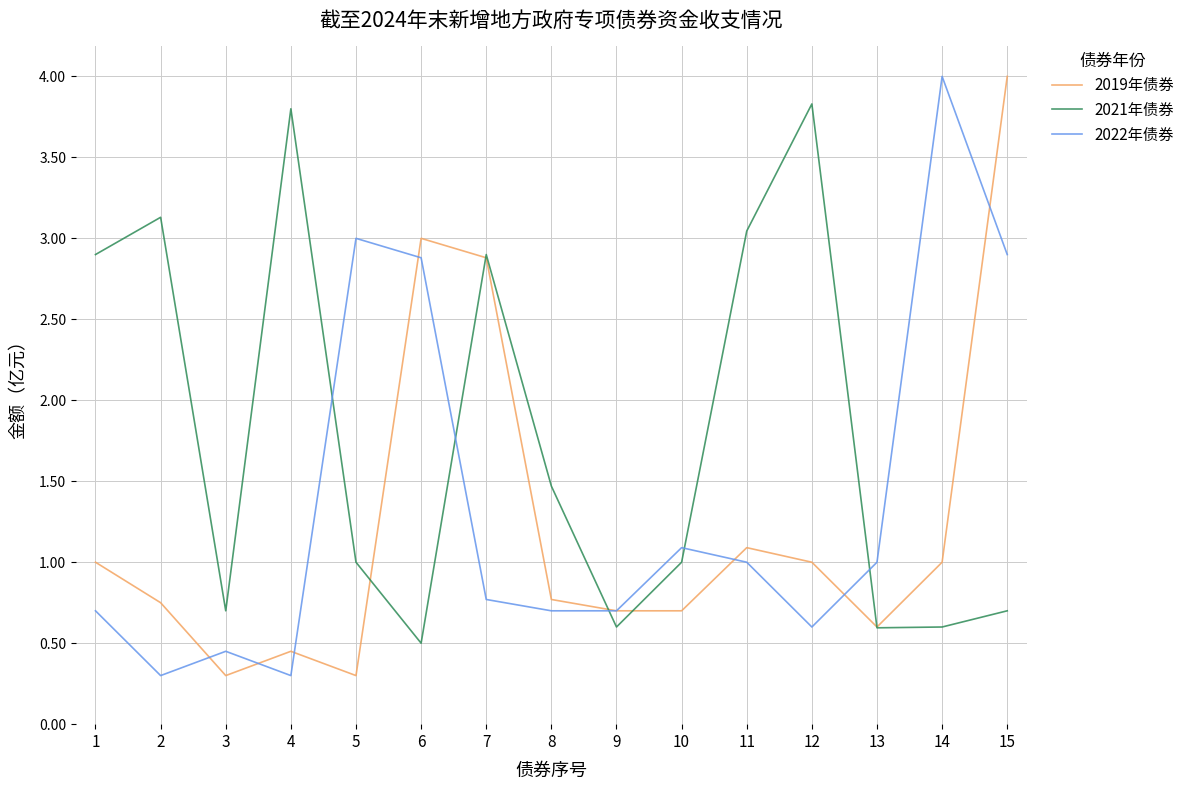

What is the approximate value of 2021年债券 at 12?

3.8